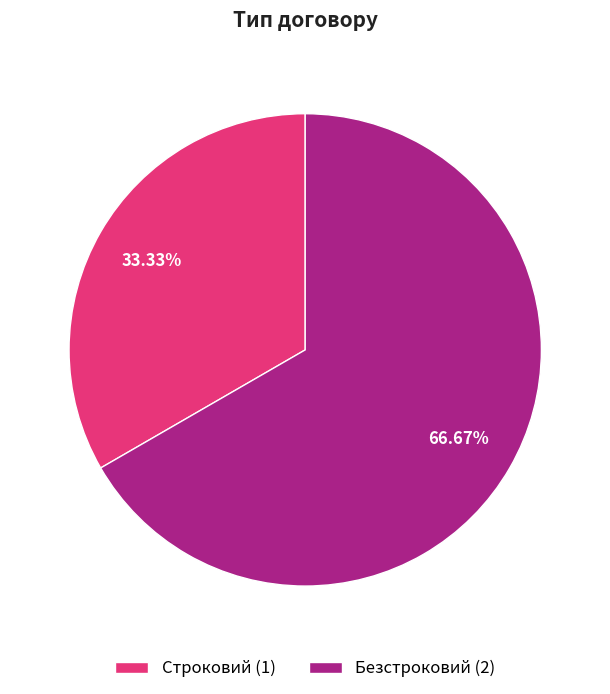

To the nearest percent, what portion does Безстроковий represent?

67%